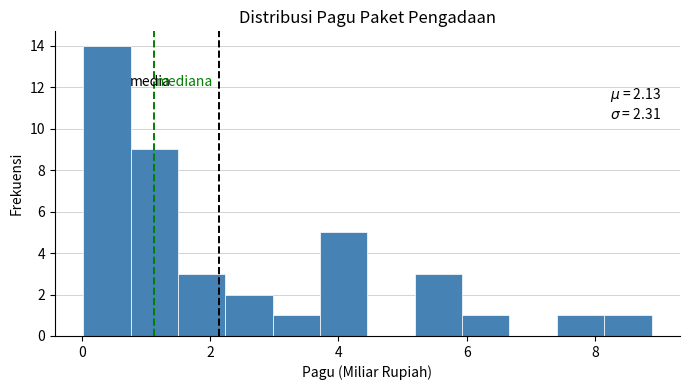

Read against the x-axis, roughly where is the centre of the tallest bar?

0.4